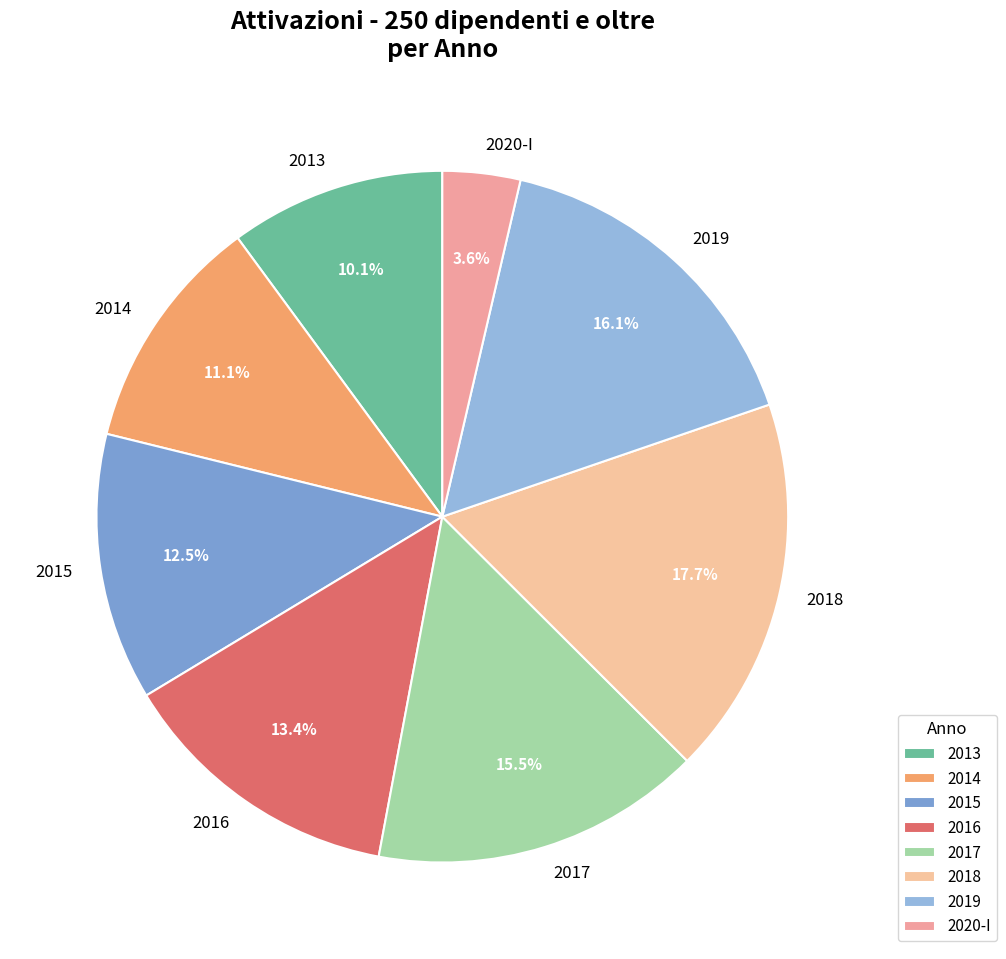

Which has a higher value, 2017 or 2013?

2017